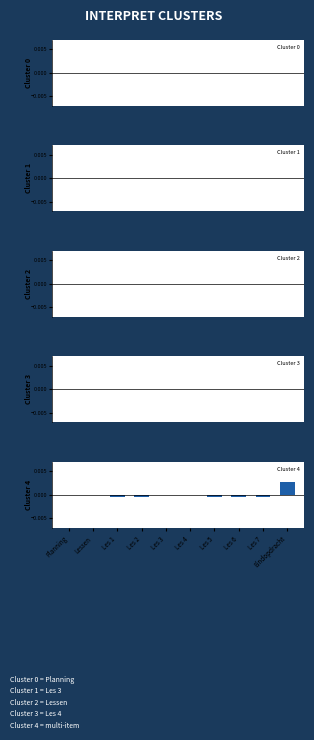

True or false: the data shows 0.0 at Eindopdracht.

True